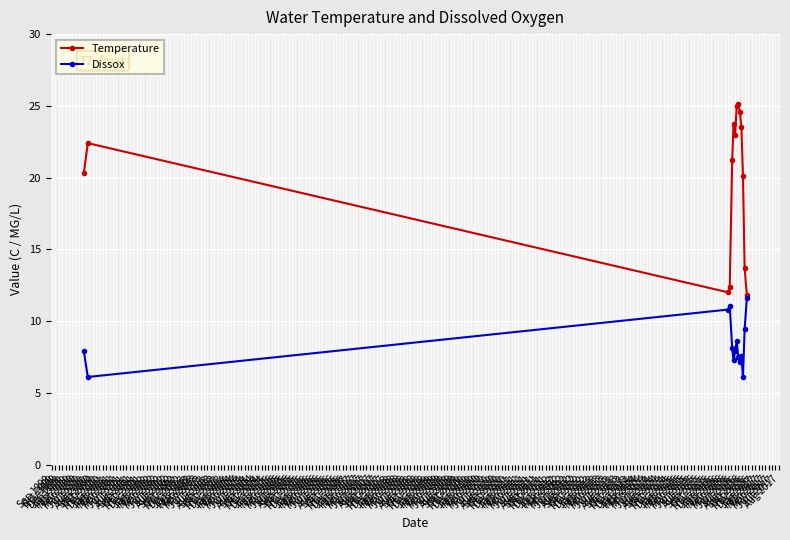

What is the value of the Dissox point at the 3rd from the left?

10.8